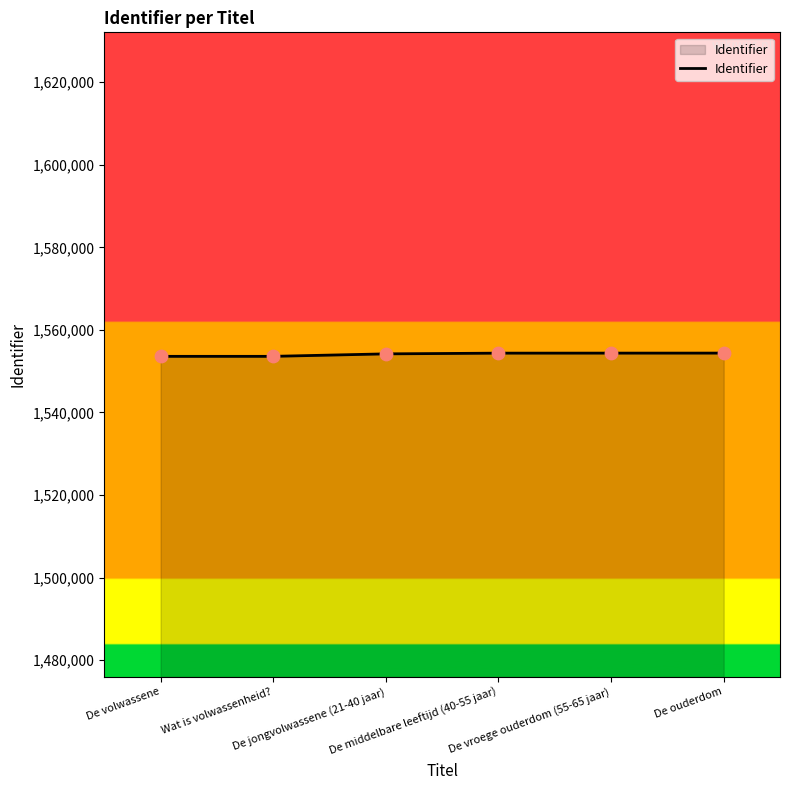

True or false: the data has more than 2 interior local peaks.

False